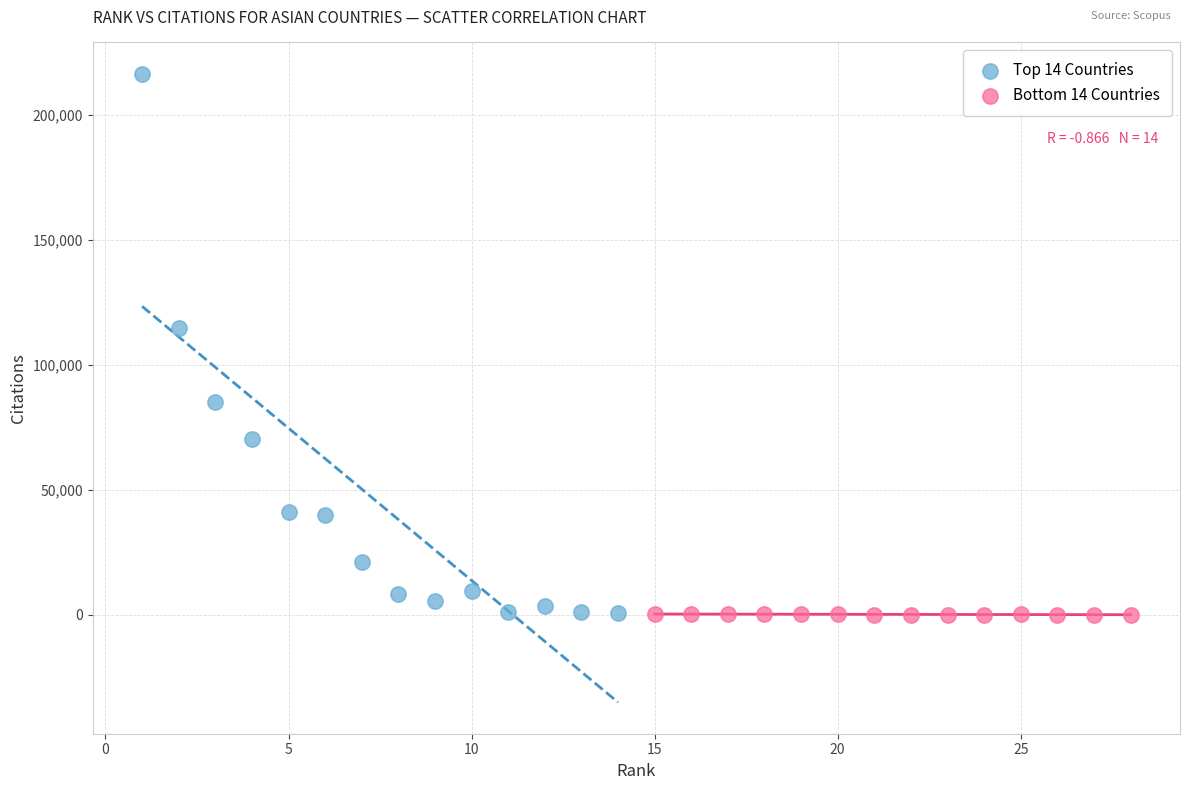

Which series reaches the maximum Y coordinate?

Top 14 Countries